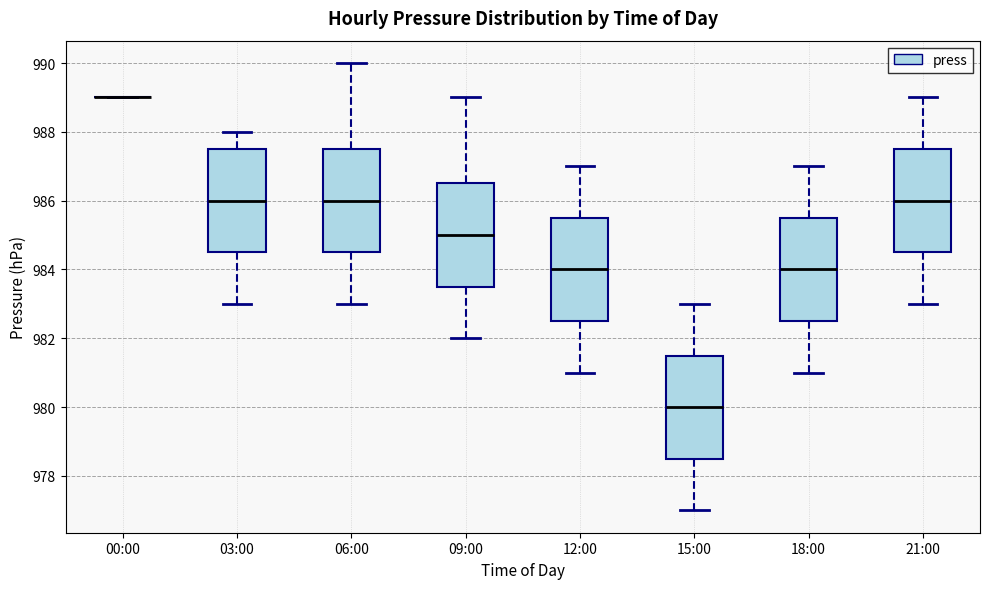

Reading left to right, read every box against the y-axis: the position of its median line, the range the box covers, and the ends of its whiskers. The values are not printed on the chart, so give them approximately, as read against the axis.

00:00: box collapsed to a line at 989.0, whiskers 989.0 to 989.0
03:00: median 986.0, box 984.6 to 987.6, whiskers 983.0 to 988.0
06:00: median 986.0, box 984.6 to 987.6, whiskers 983.0 to 990.0
09:00: median 985.0, box 983.6 to 986.6, whiskers 982.0 to 989.0
12:00: median 984.0, box 982.6 to 985.6, whiskers 981.0 to 987.0
15:00: median 980.0, box 978.6 to 981.6, whiskers 977.0 to 983.0
18:00: median 984.0, box 982.6 to 985.6, whiskers 981.0 to 987.0
21:00: median 986.0, box 984.6 to 987.6, whiskers 983.0 to 989.0